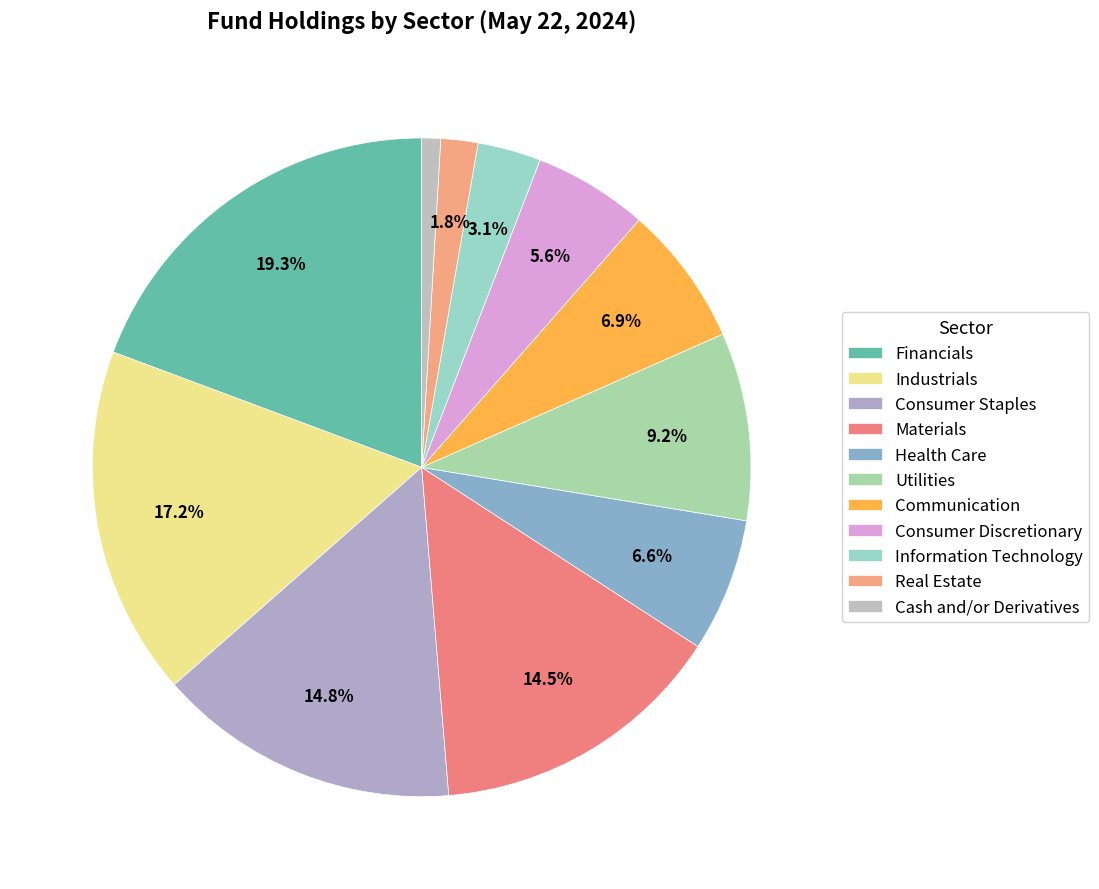

Rank the categories by value from lowest to highest.

Cash and/or Derivatives, Real Estate, Information Technology, Consumer Discretionary, Health Care, Communication, Utilities, Materials, Consumer Staples, Industrials, Financials